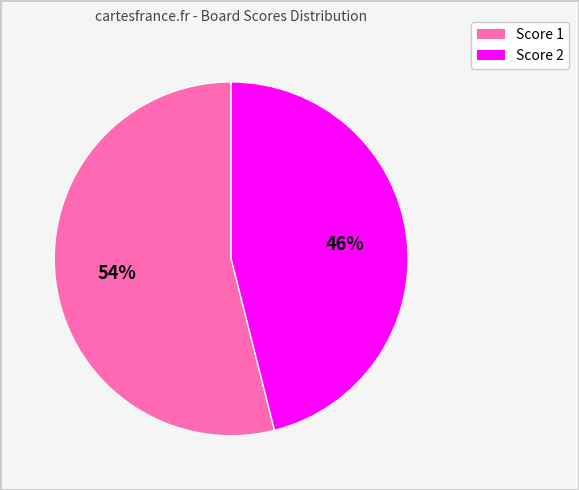

How many slices are in this pie chart?

2